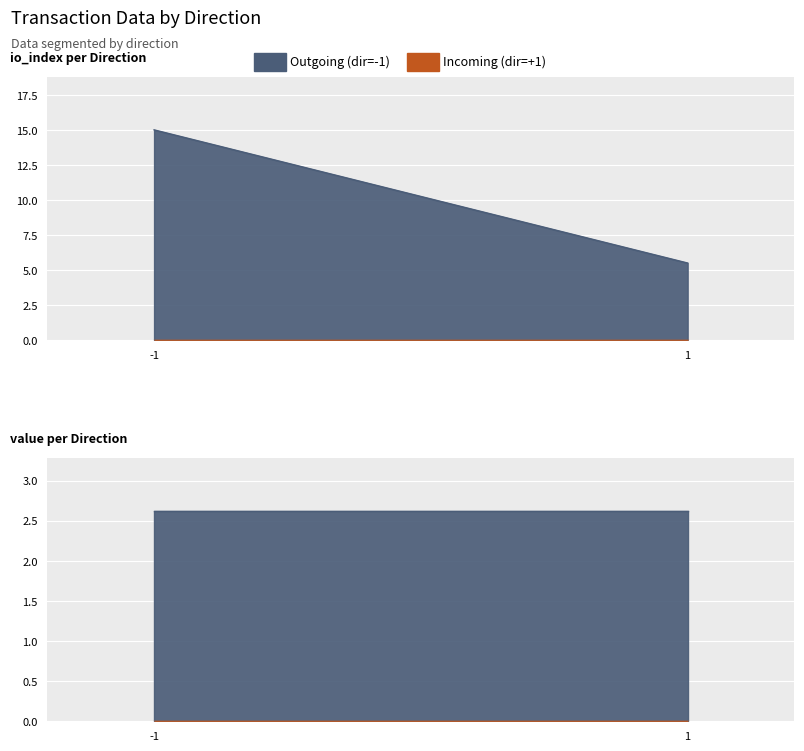

True or false: io_index and value intersect in this chart.

False